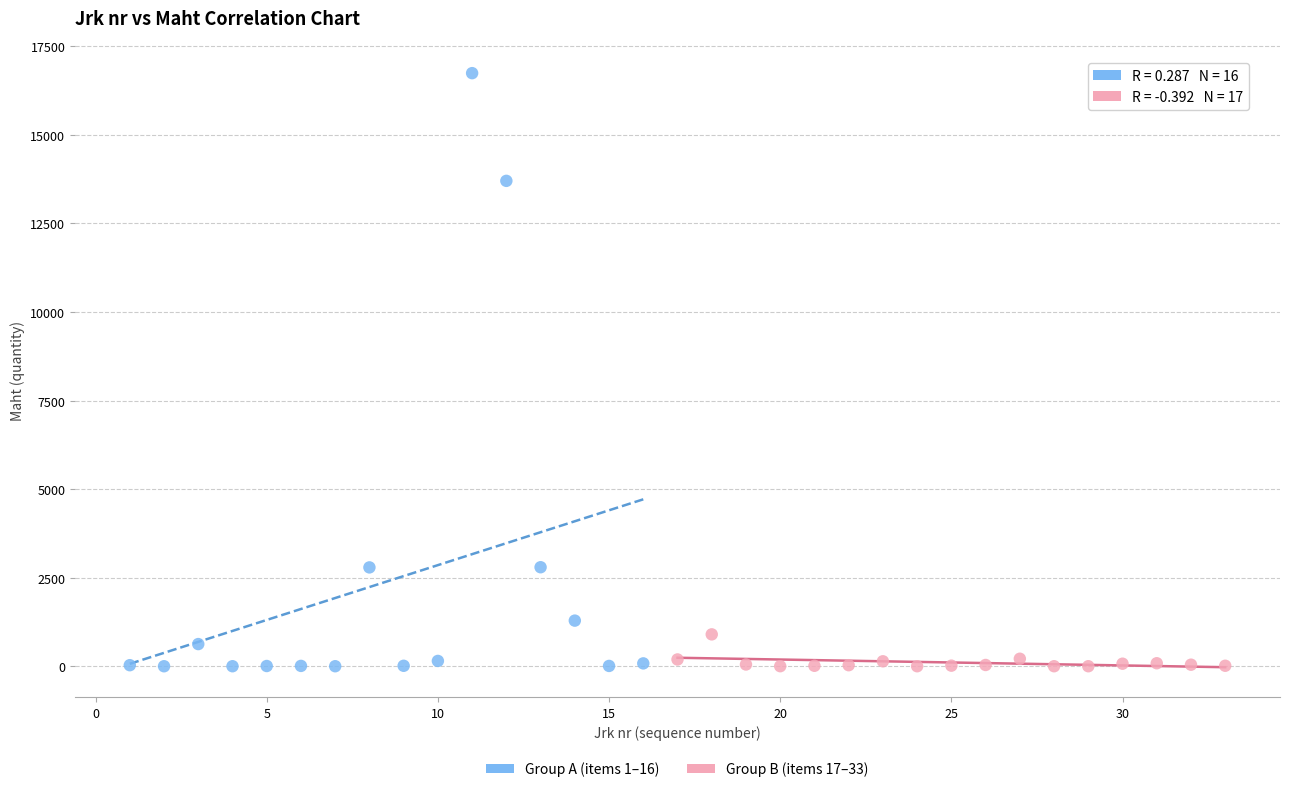

Which series has the largest Y range (max minus min)?

Group A (items 1–16)